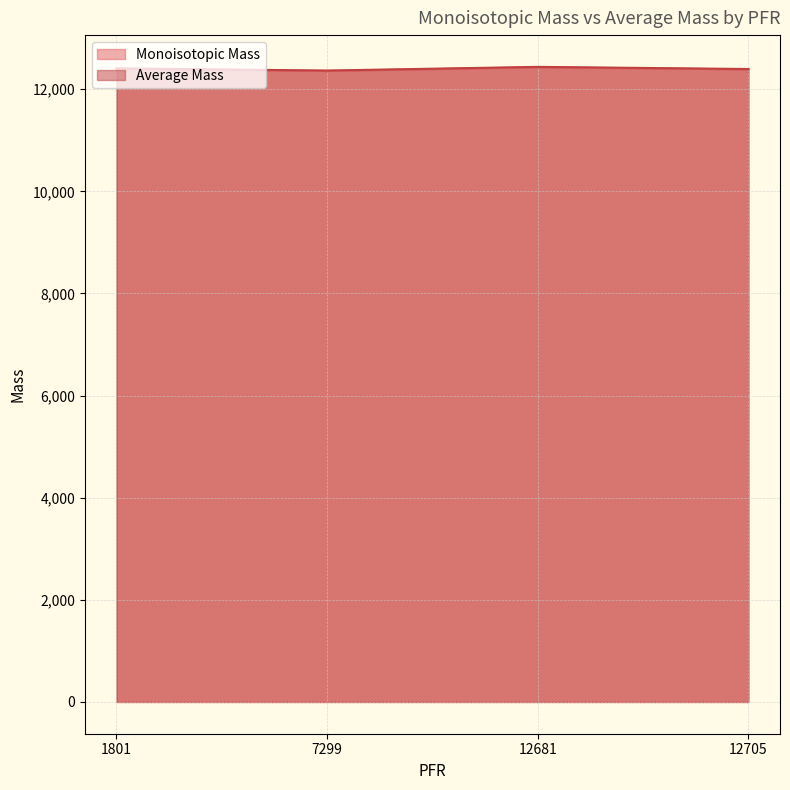

The Average Mass series shows 12407.6 at 1801. True or false?

True